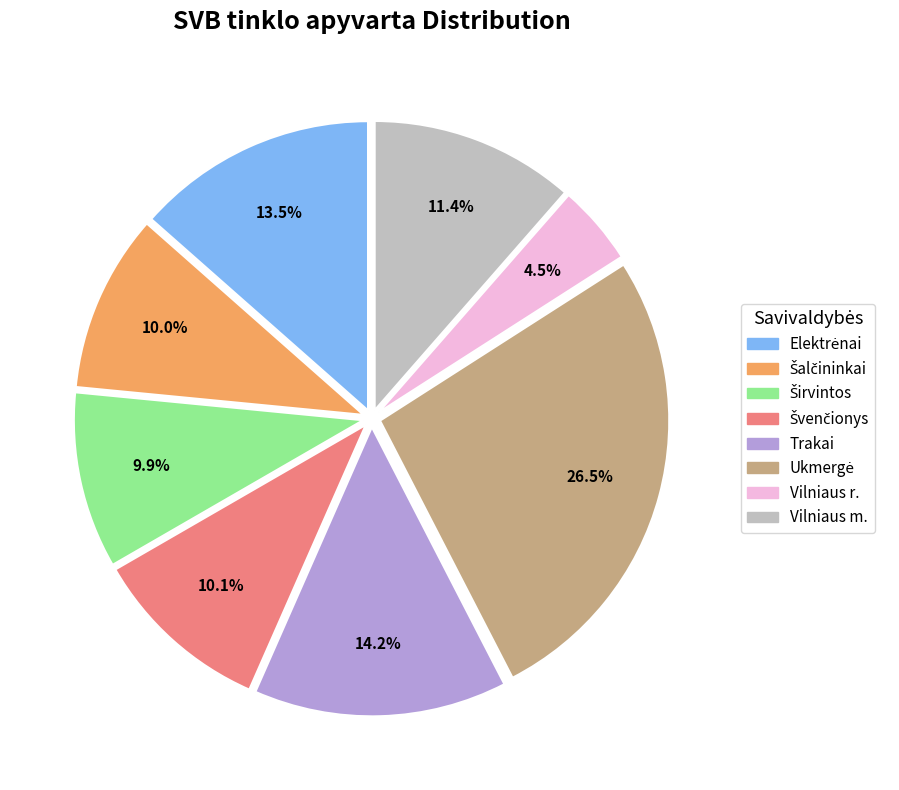

How many slices are in this pie chart?

8